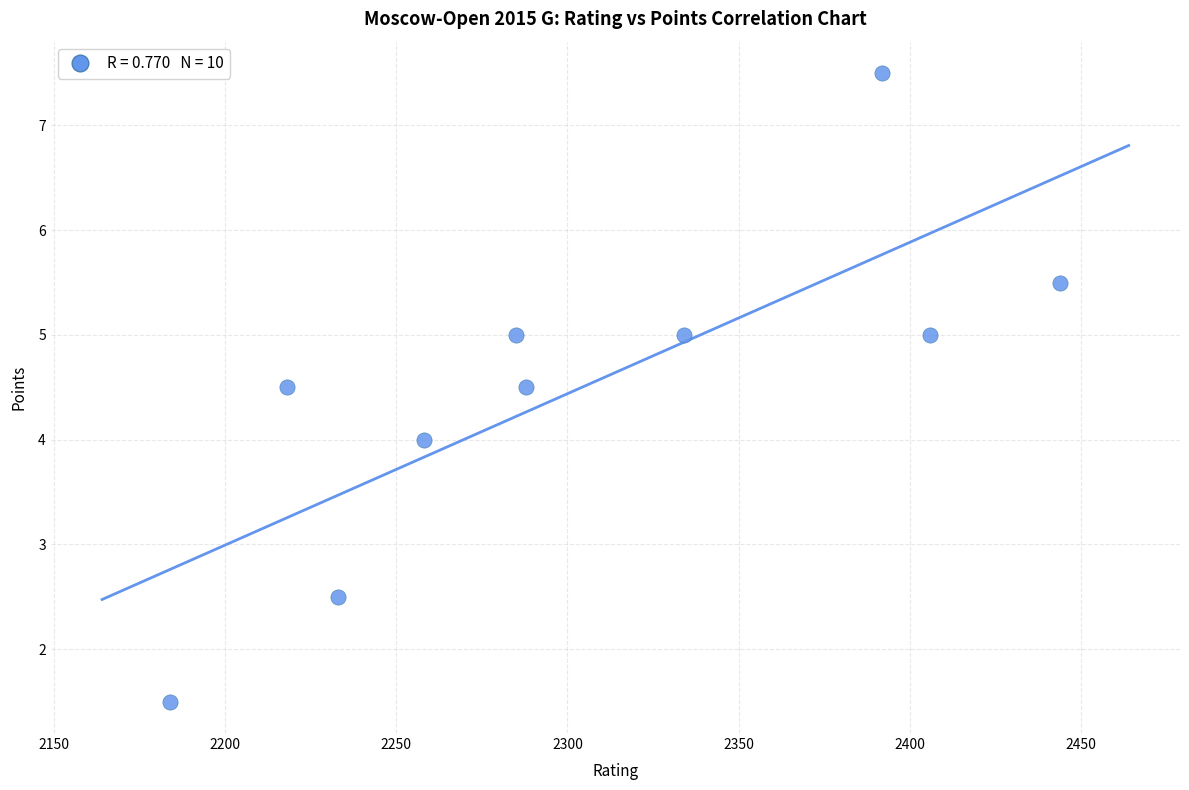

What is the range of Y values (max minus min)?

6.0